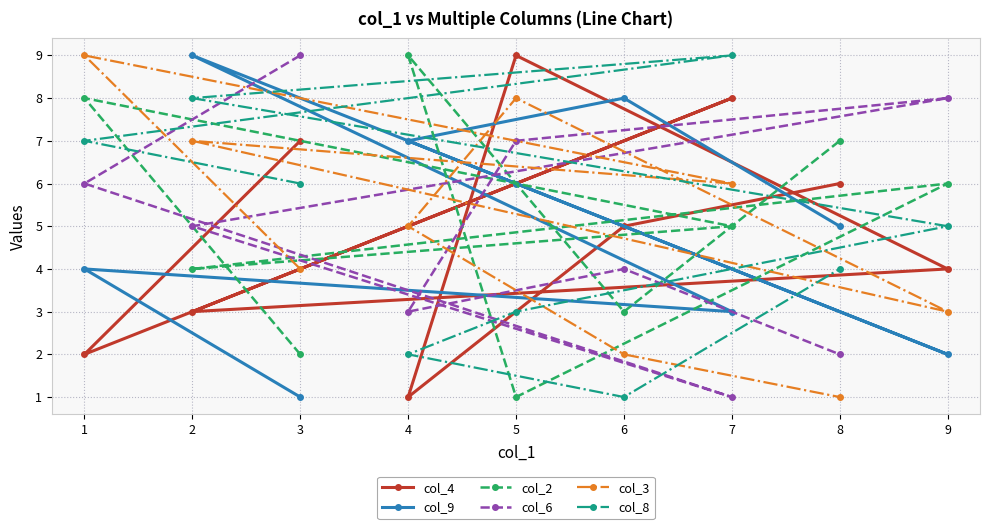

Which series has the largest total across all categories?

col_4